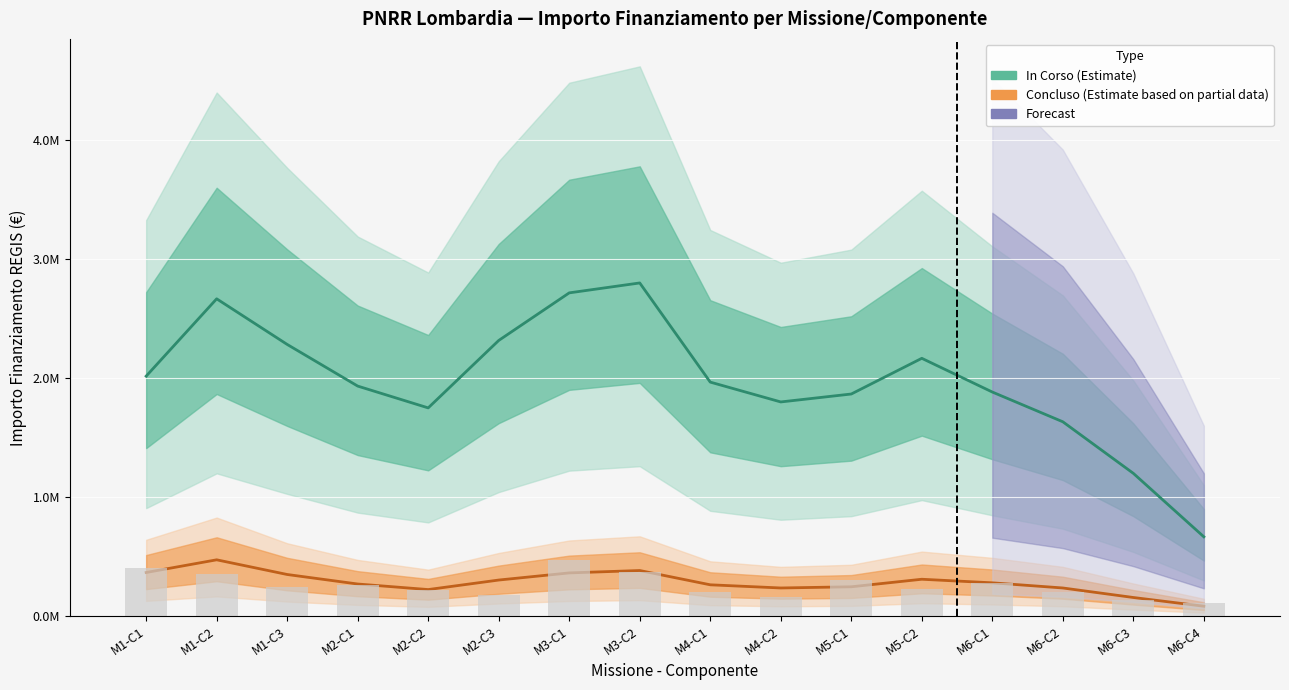

The In Corso (Estimate) series shows 1200000.0 at M6-C3. True or false?

True